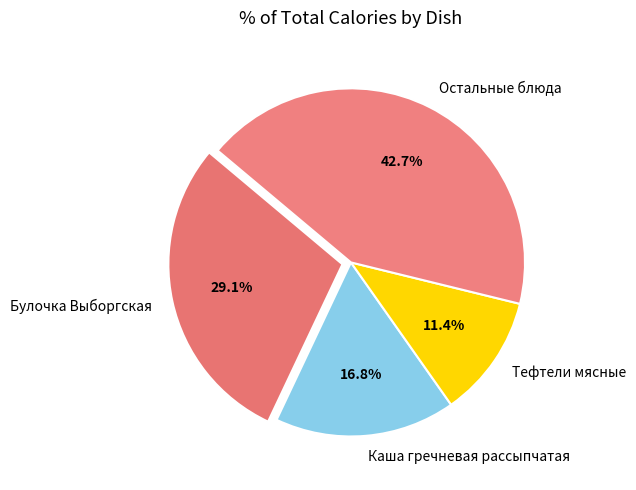

Count the number of slices in the pie.

4